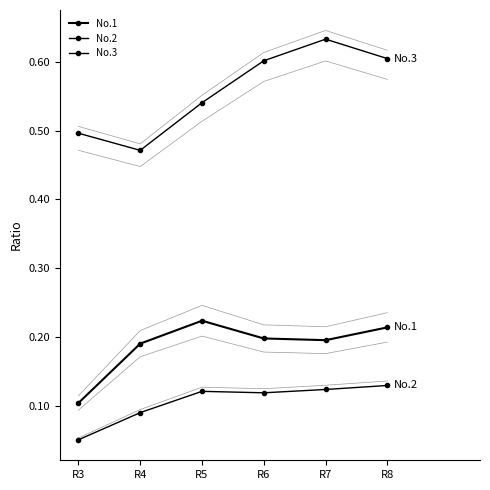

True or false: No.2 and No.1 intersect in this chart.

False